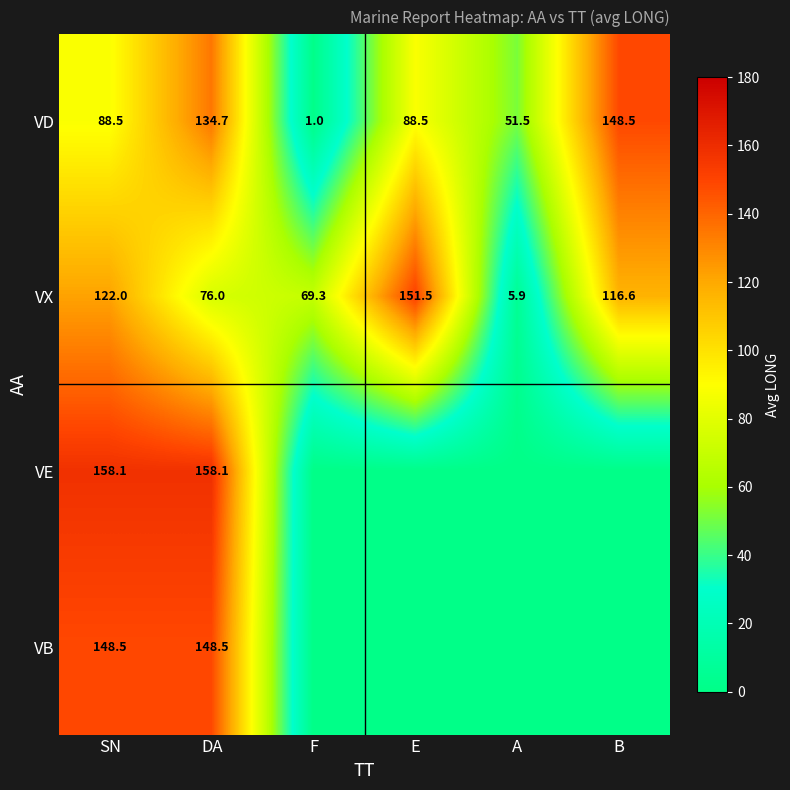

How many data points in VD are less than 88?

2